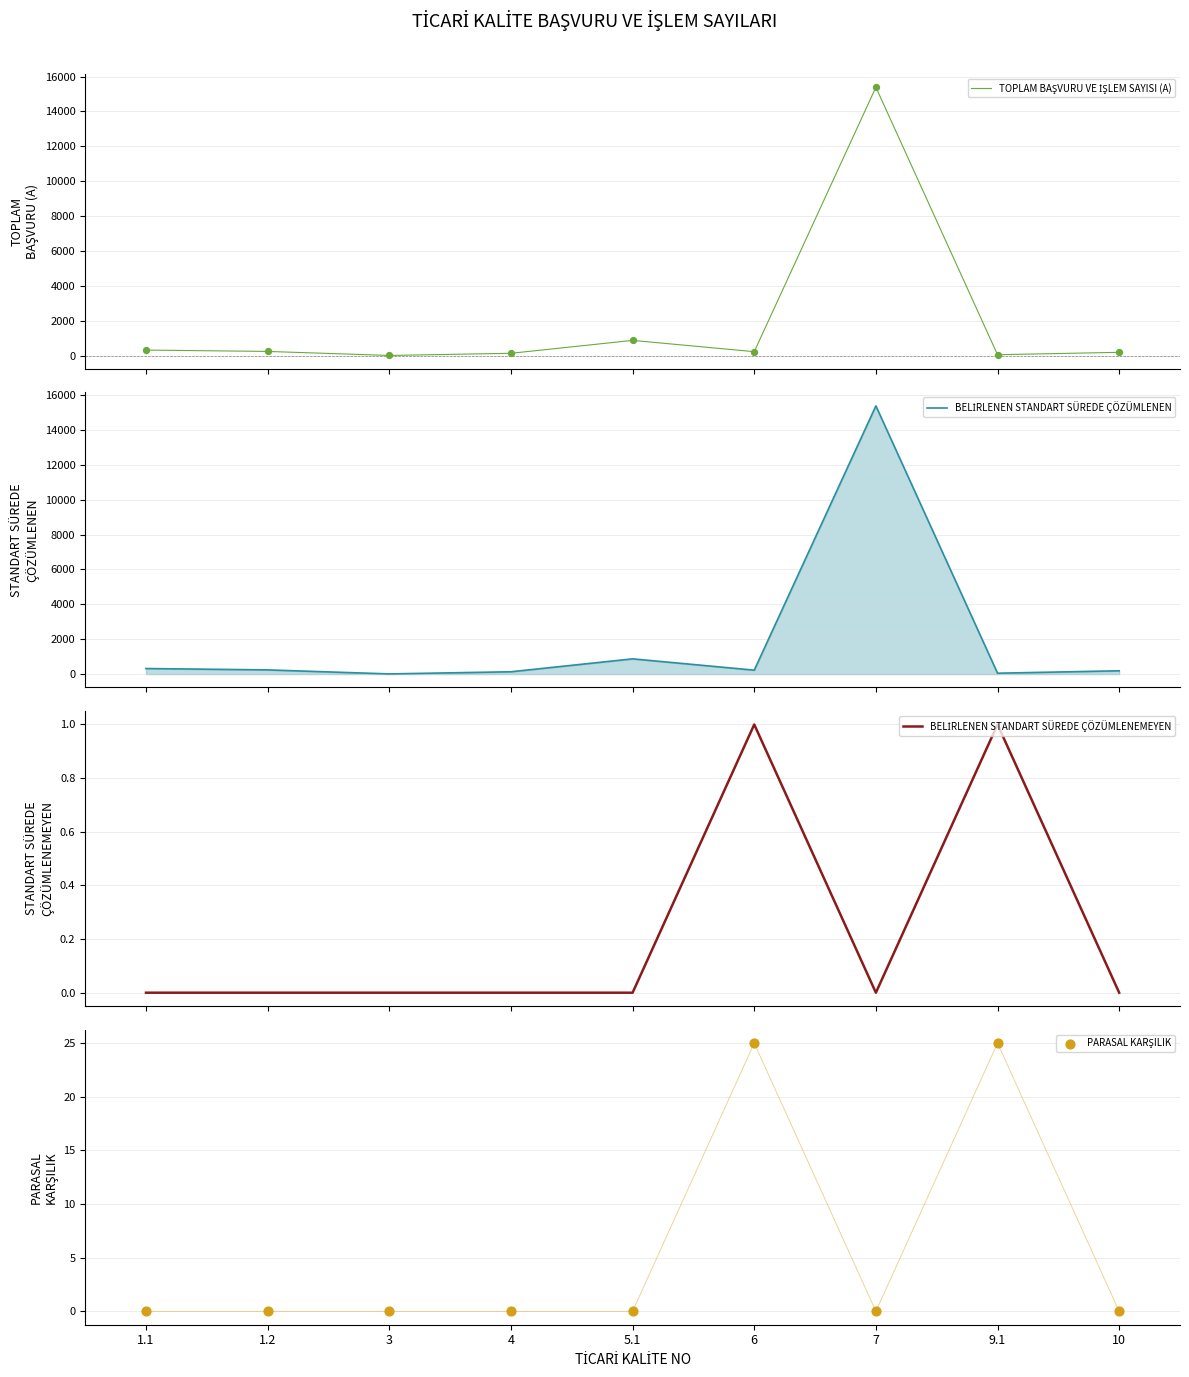

Which series contains the lowest Y value?

BELİRLENEN STANDART SÜREDE ÇÖZÜMLENEMEYEN